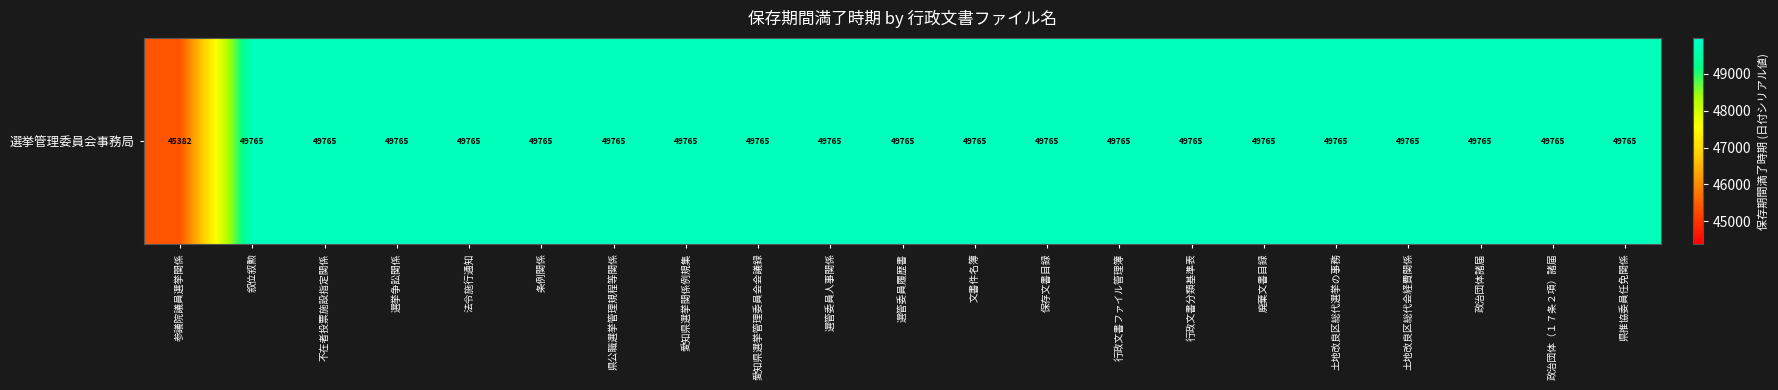

Which label corresponds to the smallest value in the chart?

参議院議員選挙関係